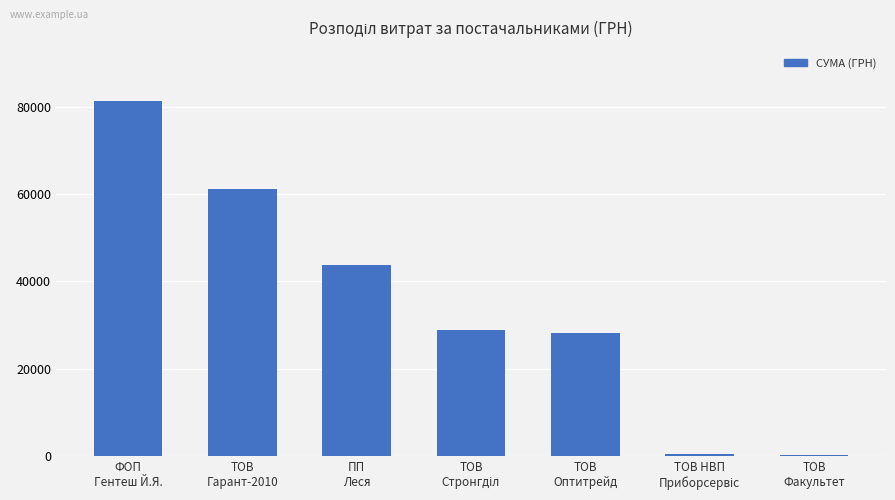

Approximately how many times larger is the value at ТОВ
Оптитрейд compared to ТОВ
Гарант-2010?

0.5